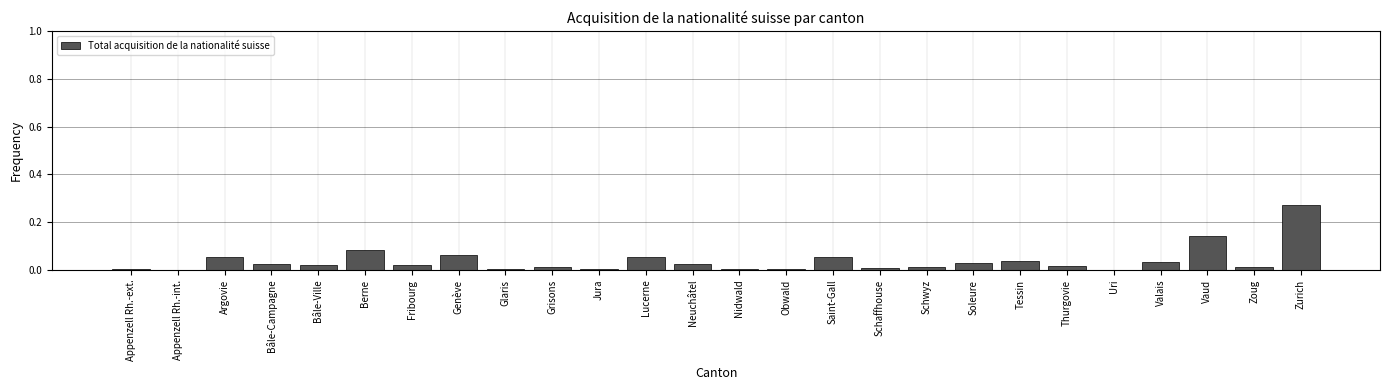

What is the change in value from Soleure to Vaud?

+0.1